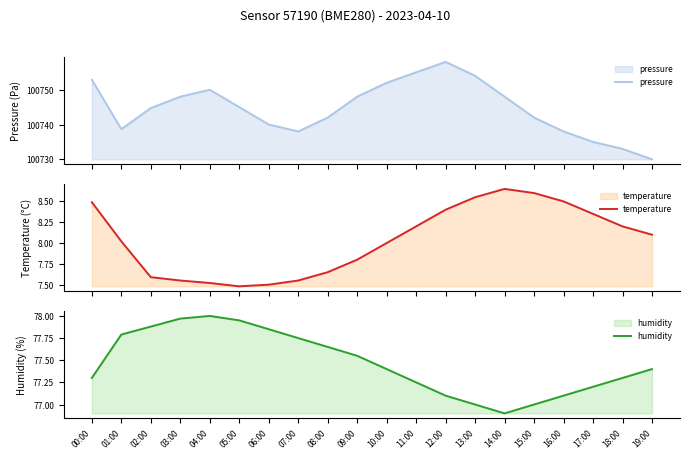

What are all the series names shown in the legend?

pressure, temperature, humidity